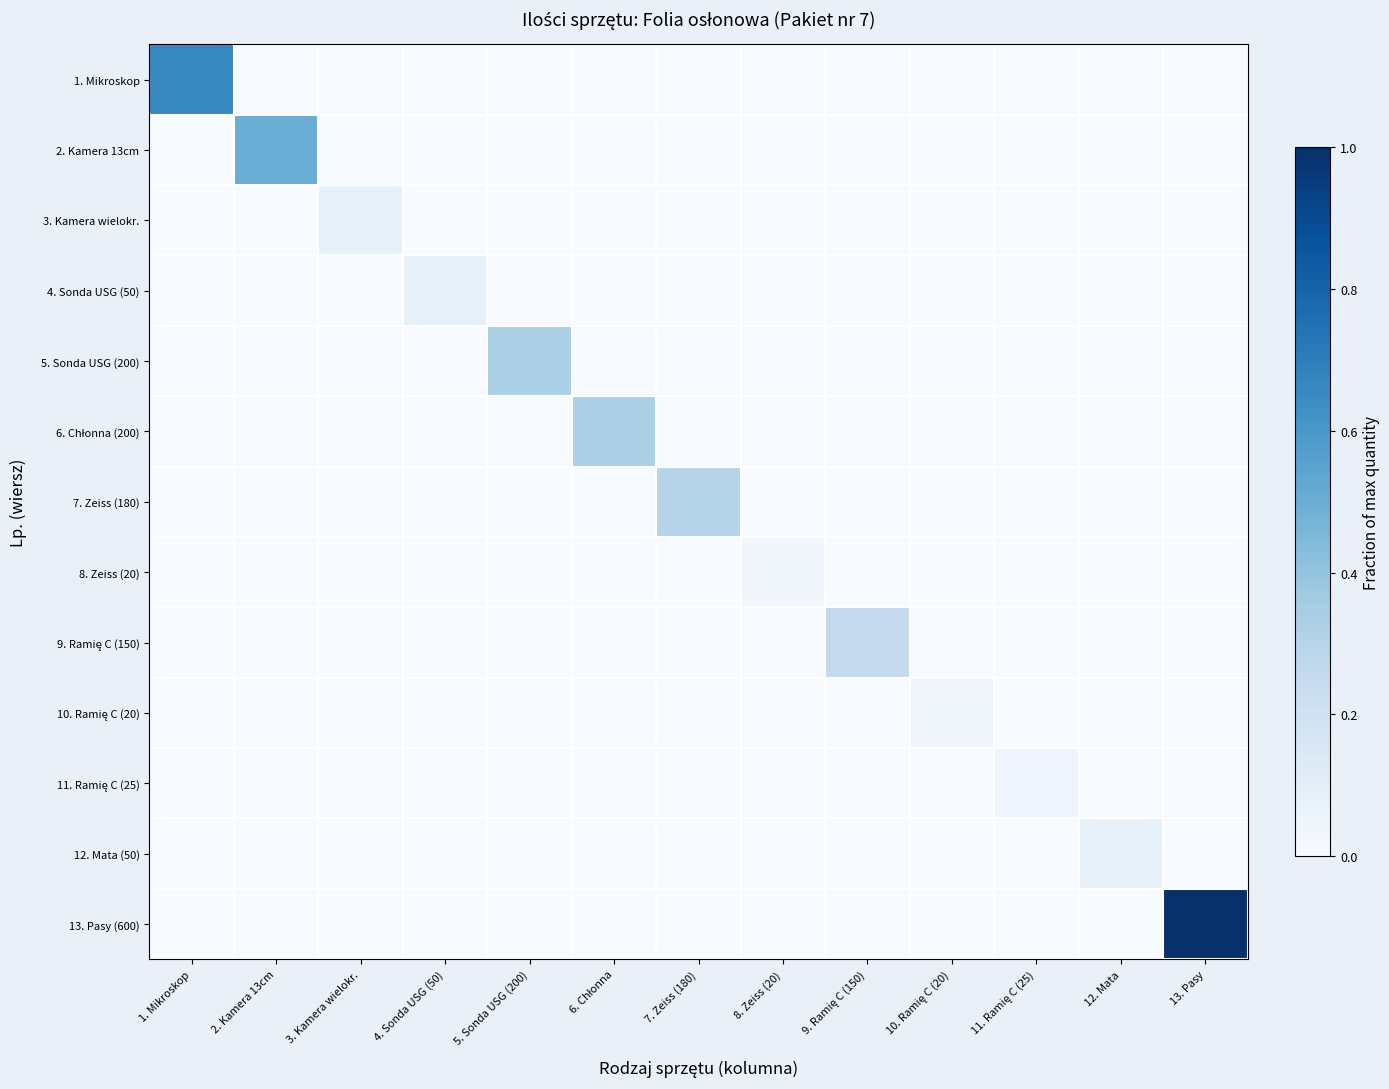

Which series has the largest total across all categories?

13. Pasy (600)